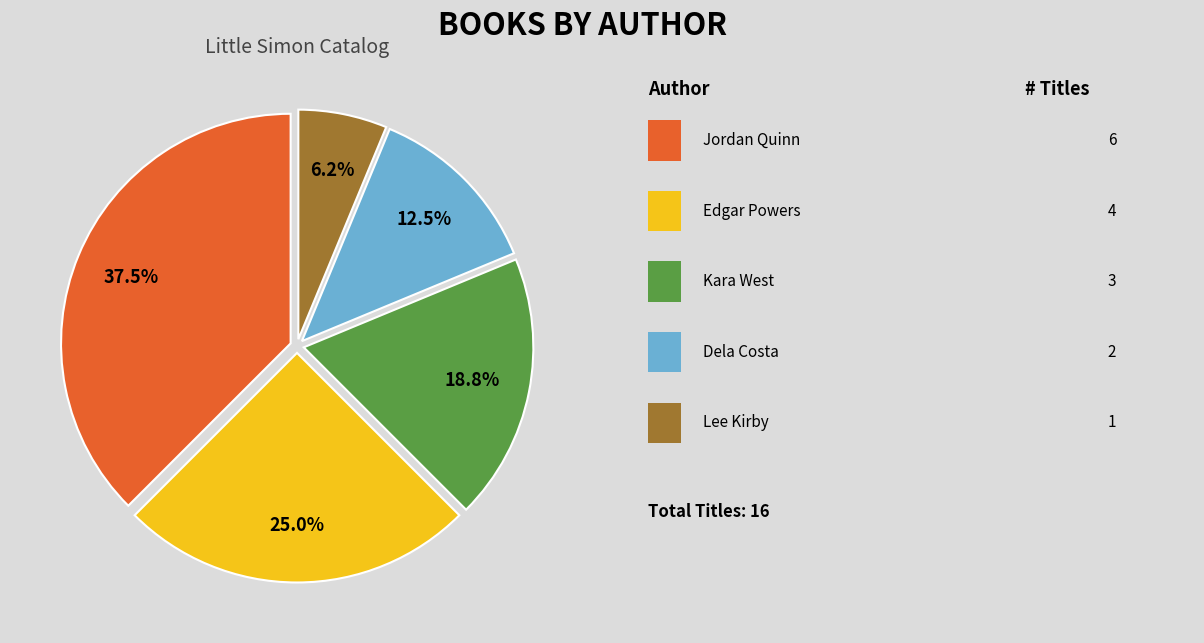

Is there any slice that represents more than half of the pie?

No